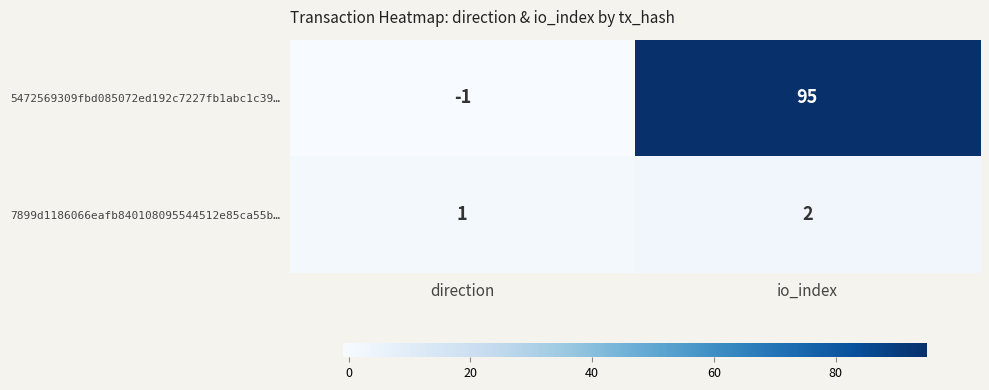

What is the difference between the maximum and minimum values in the 5472569309fbd085072ed192c7227fb1abc1c39… series?

96